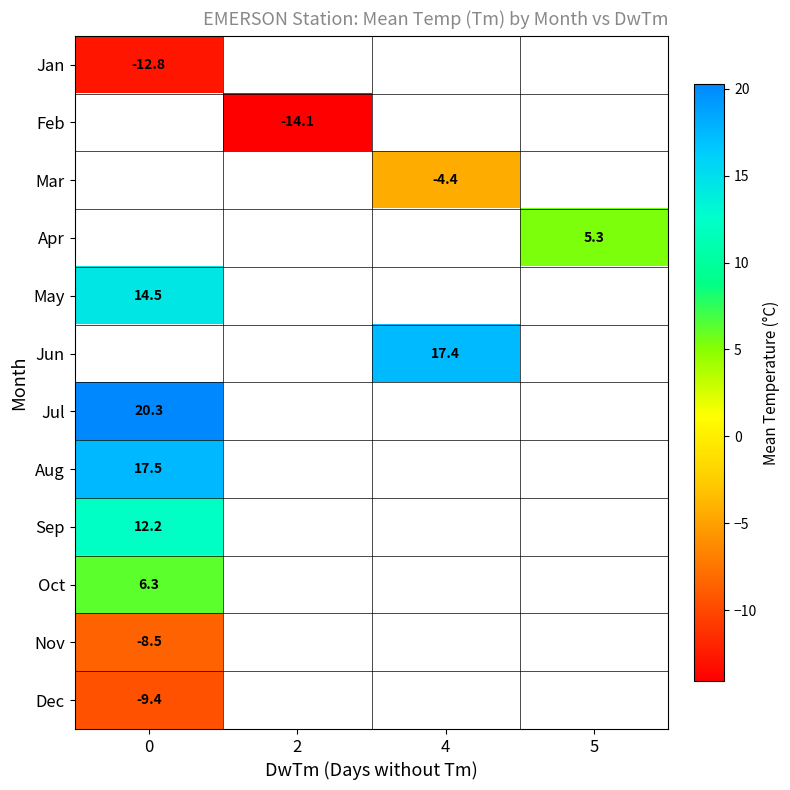

True or false: row_10 has a value of -8.5 at 0.

True